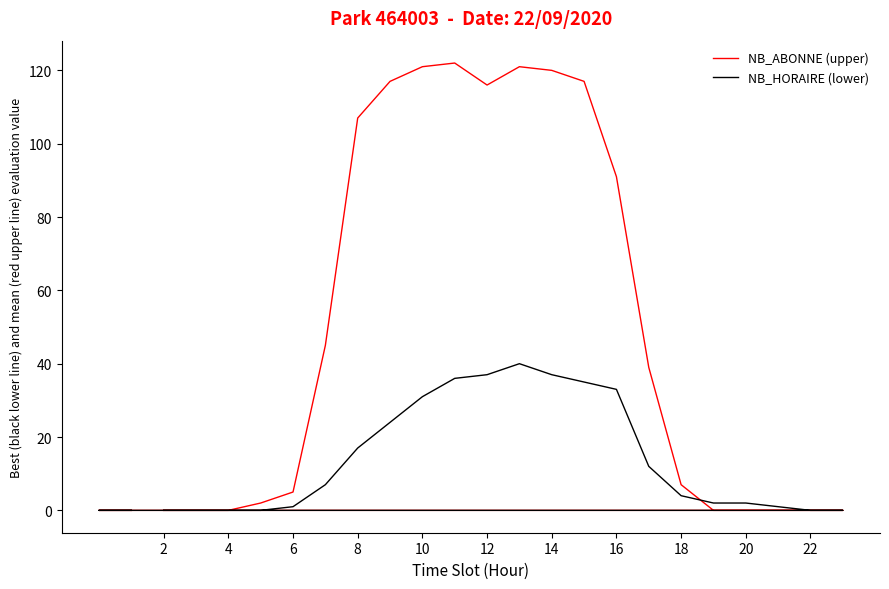

Which series has the widest spread of values?

NB_ABONNE (upper)